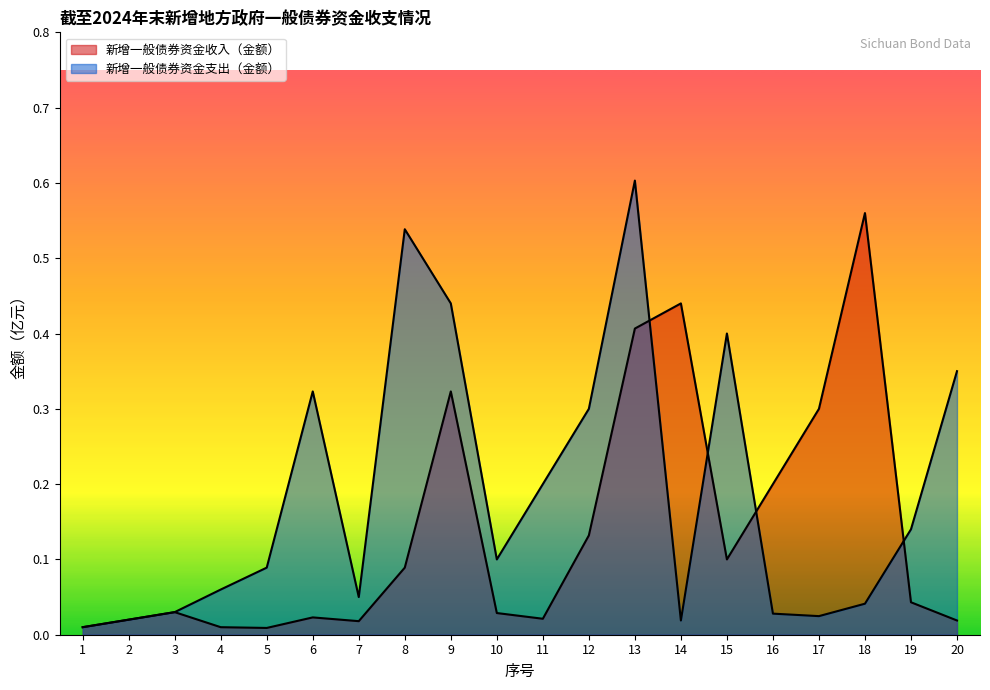

What is the value of the 新增一般债券资金支出（金额） point at the 4th from the left?

0.1